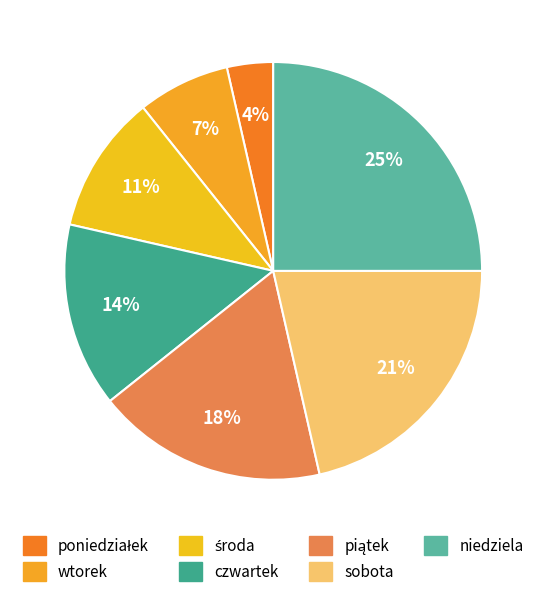

How many slices are in this pie chart?

7